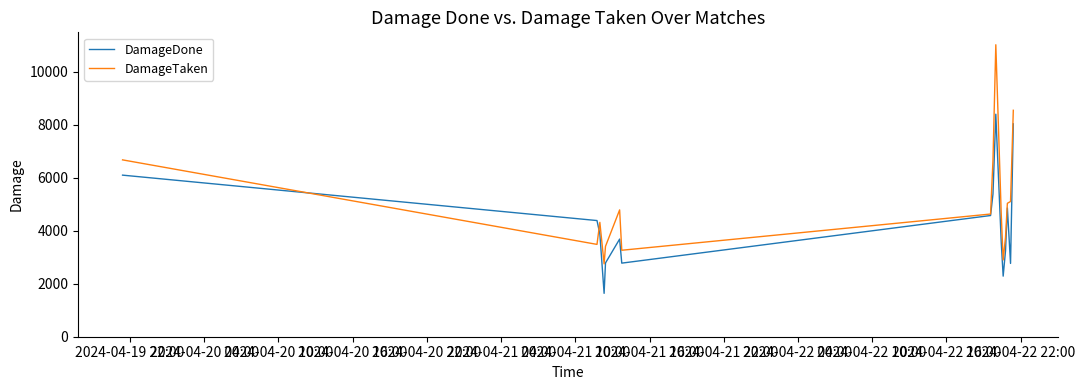

What is the minimum value for DamageDone?

1636